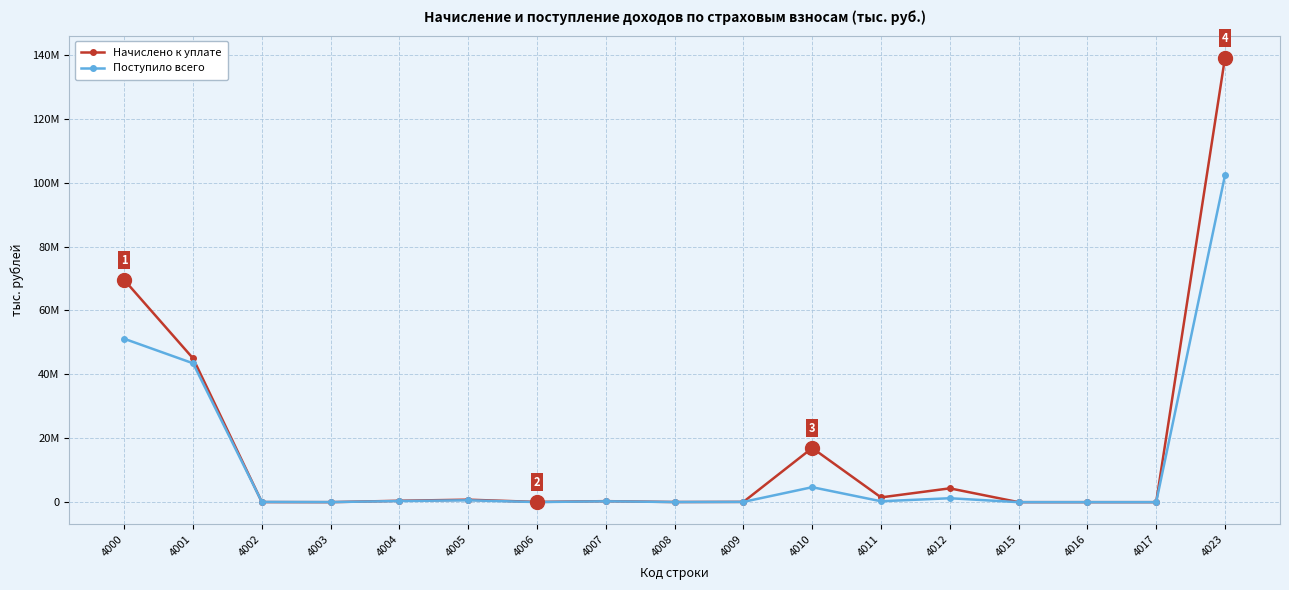

Rank the series by their maximum value, from highest to lowest.

Начислено к уплате, Поступило всего